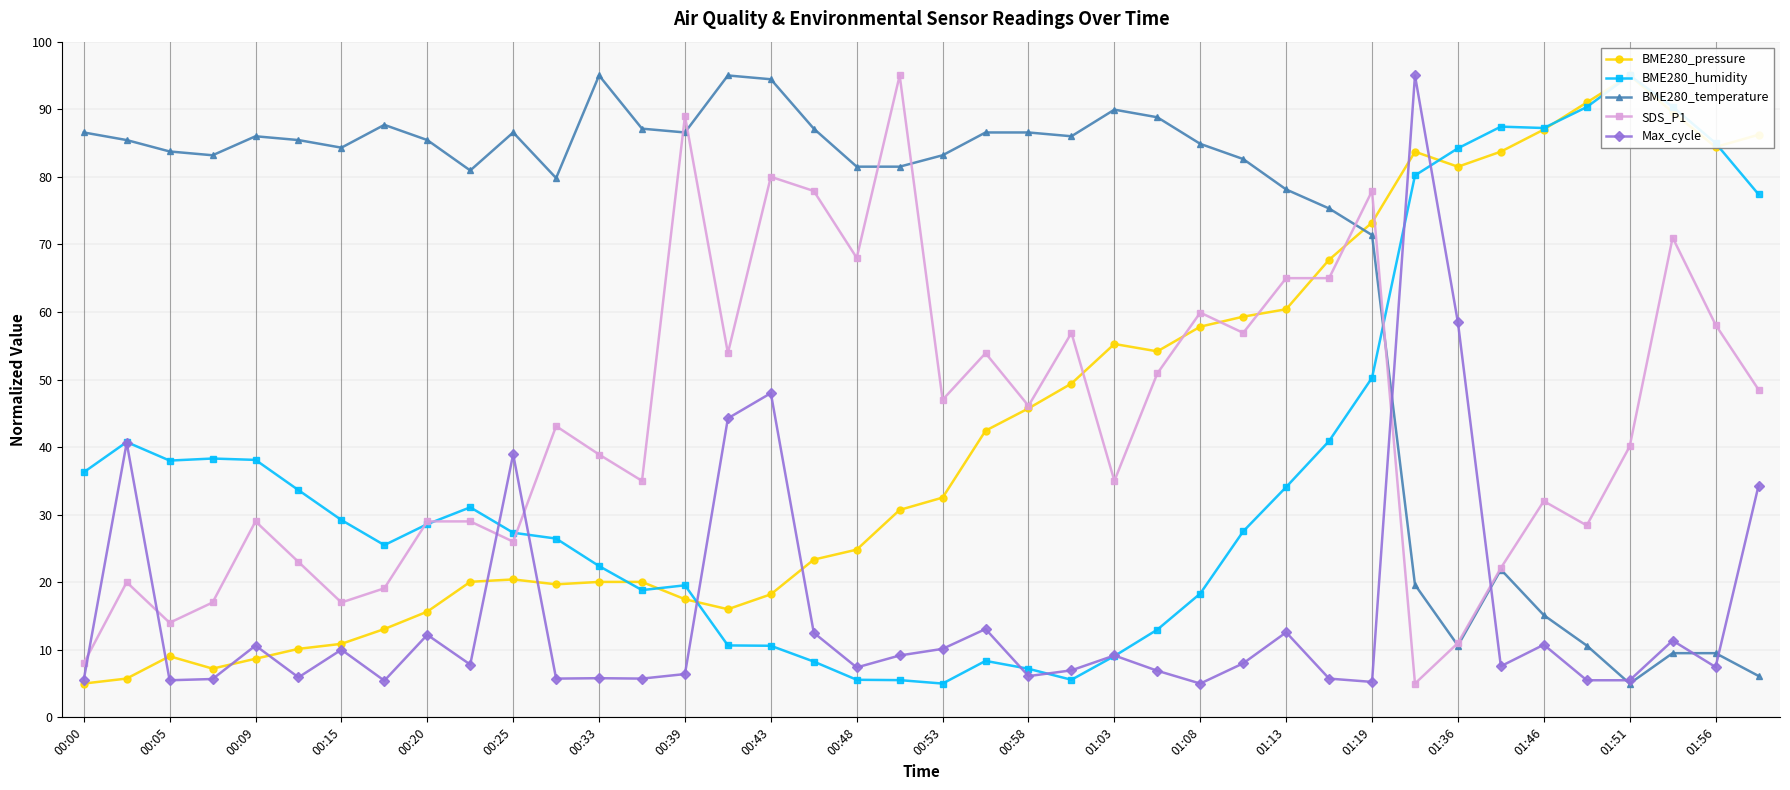

Which category has the lowest value in the BME280_pressure series?

00:00